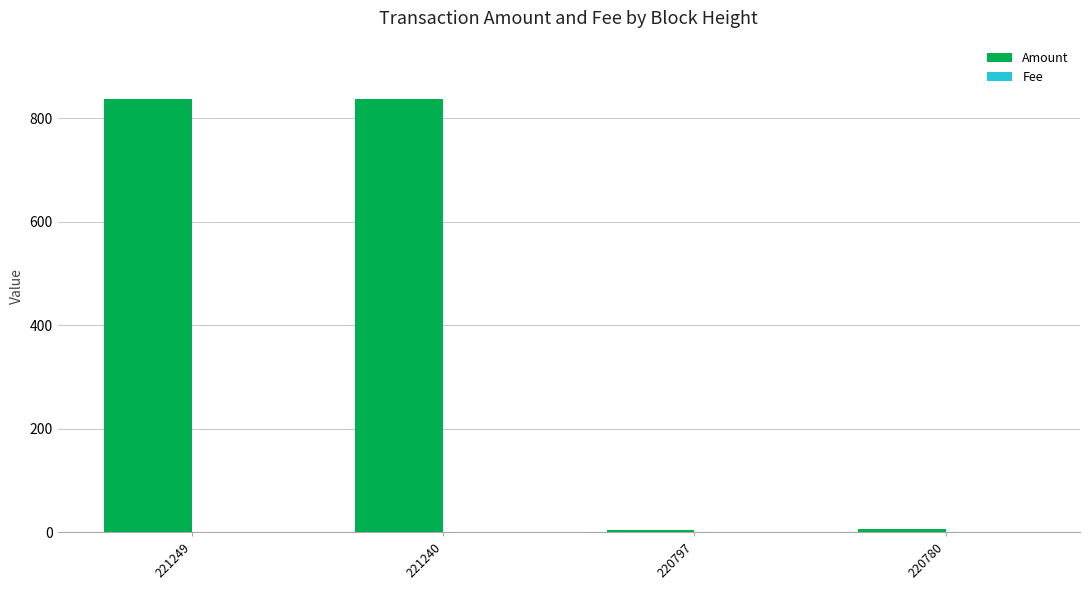

Is it true that Amount equals 6.0 at 220780?

True